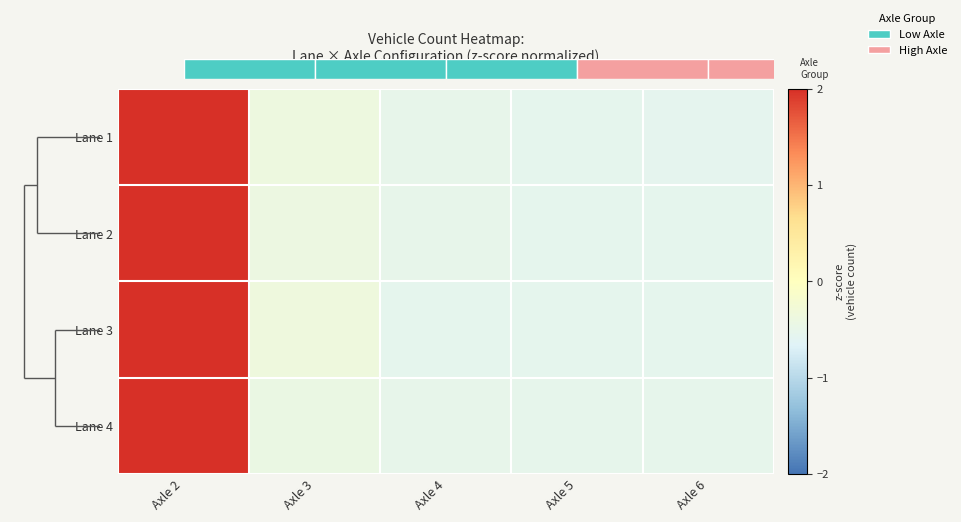

What is the difference between the maximum and second lowest values in the Lane 4 series?

2.5